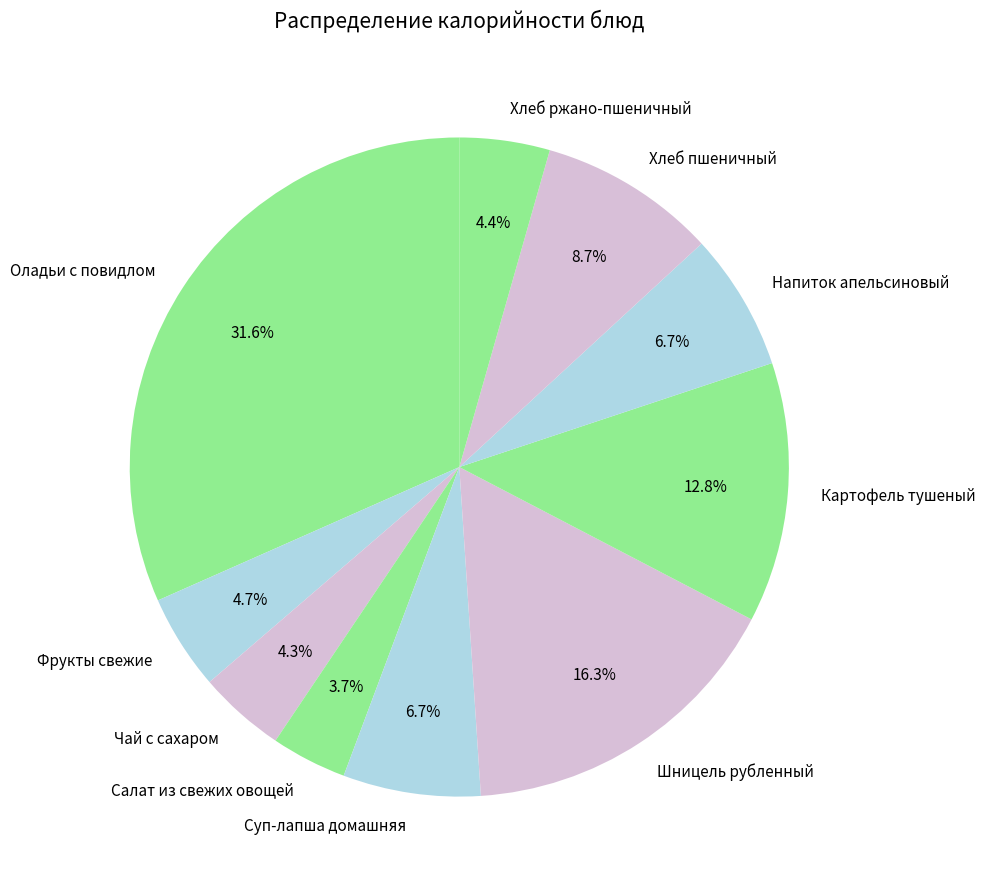

Between Напиток апельсиновый and Салат из свежих овощей, which is larger?

Напиток апельсиновый